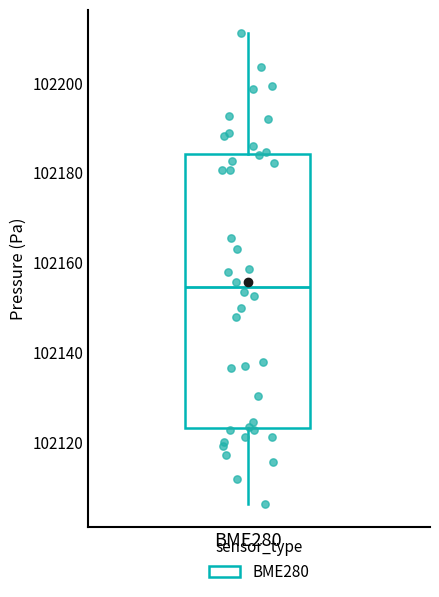

Read this box plot against the y-axis: the position of the median line, the range covered by the box, and the ends of both whiskers. The values are not printed on the chart, so give them approximately, as read against the axis.

median 102154, box 102124 to 102184, whiskers 102106 to 102212